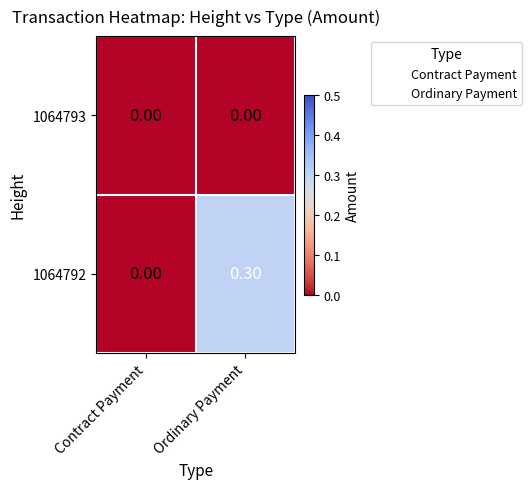

At which label does 1064792 reach its peak?

Ordinary Payment